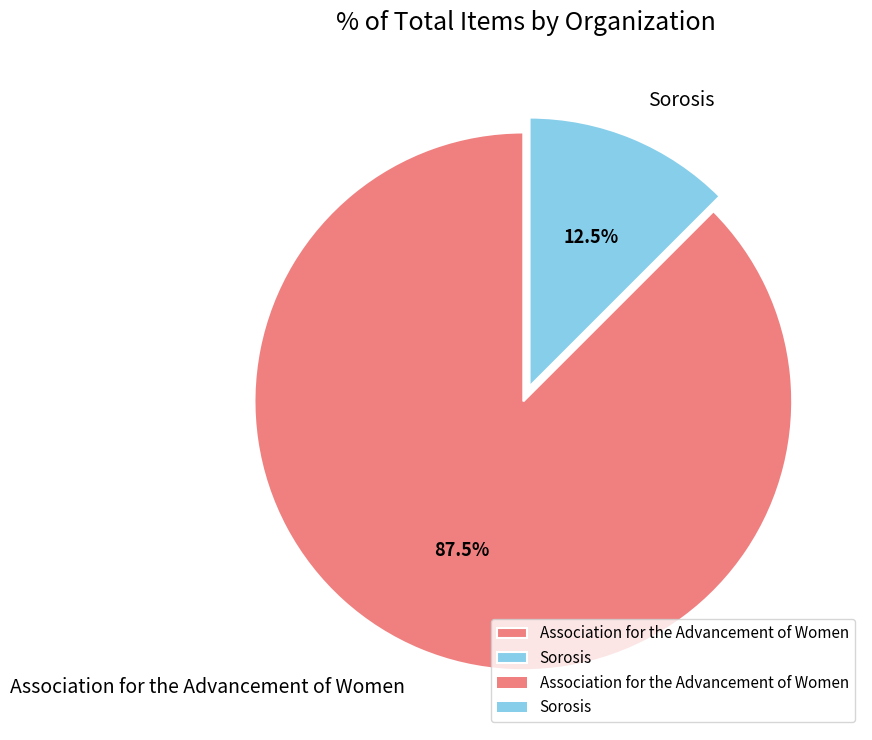

Which slice is the largest?

Association for the Advancement of Women